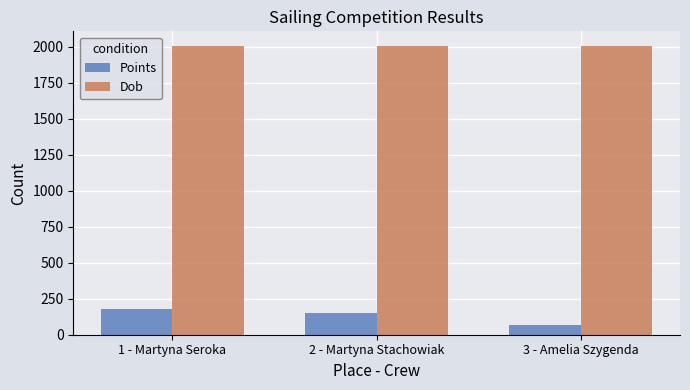

Rank the series by their average value, from highest to lowest.

Dob, Points